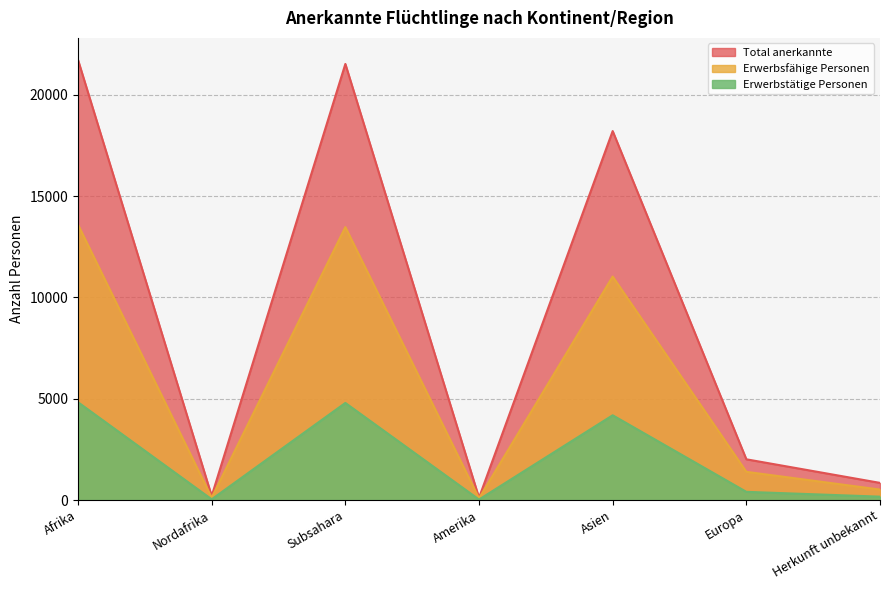

How many interior local valleys does the Total anerkannte series have?

2